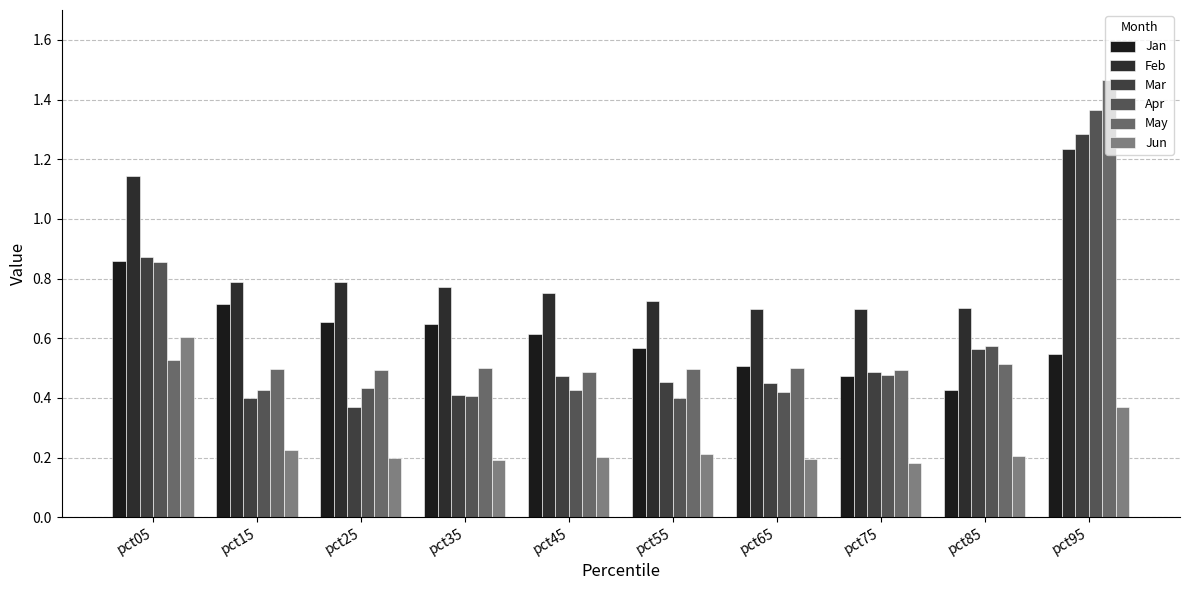

What value does the Apr series have at pct35?

0.4